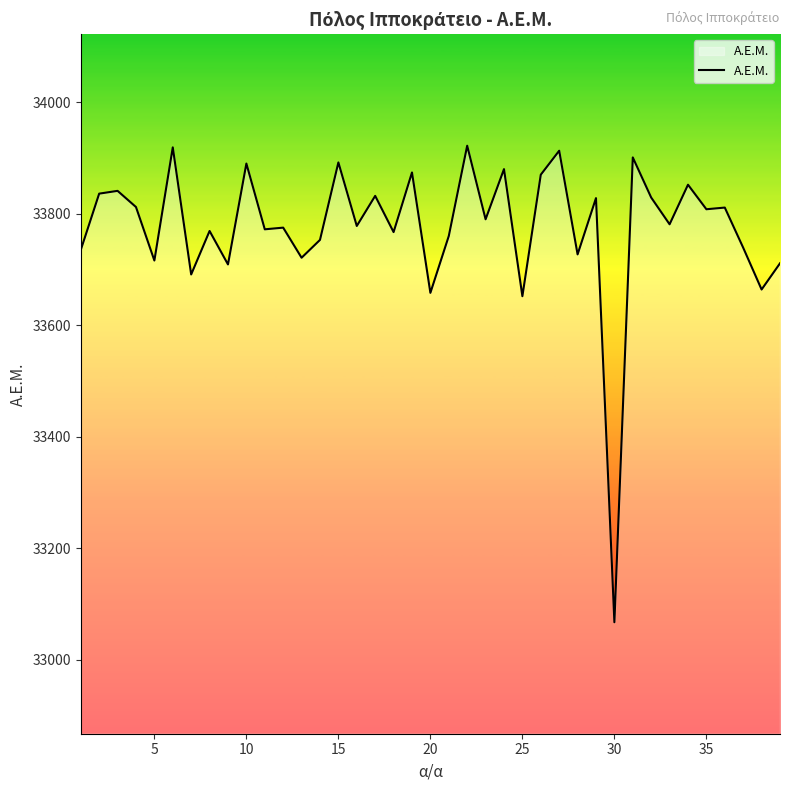

What is the difference between the maximum and minimum values?

855